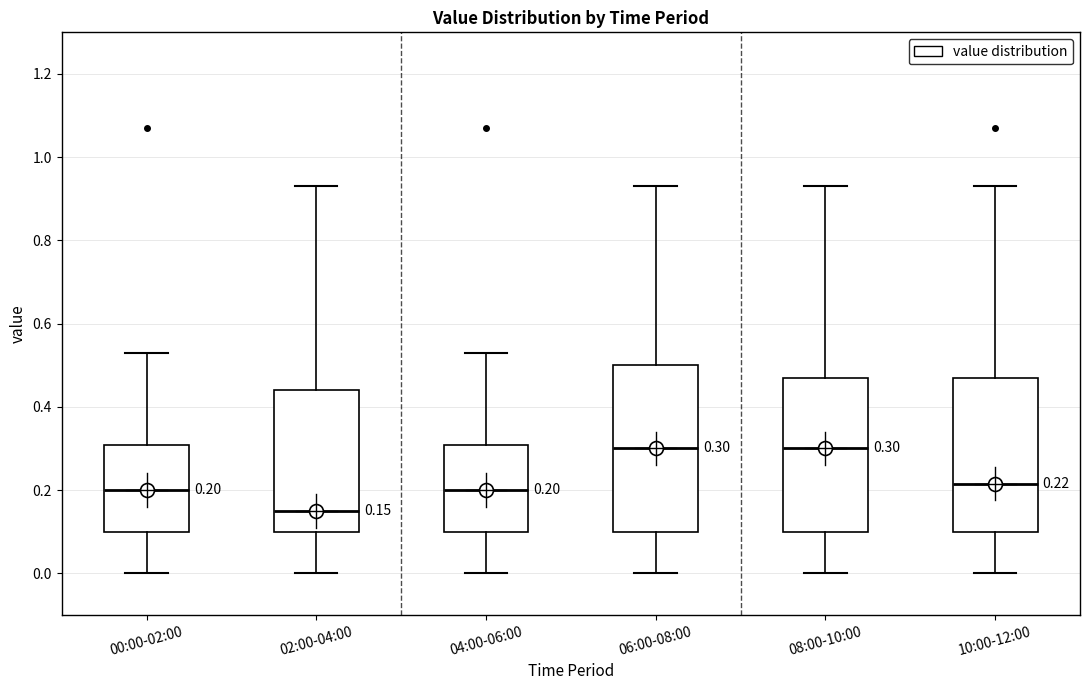

Comparing the boxes themselves (not the whiskers), which one is the tallest?

06:00-08:00